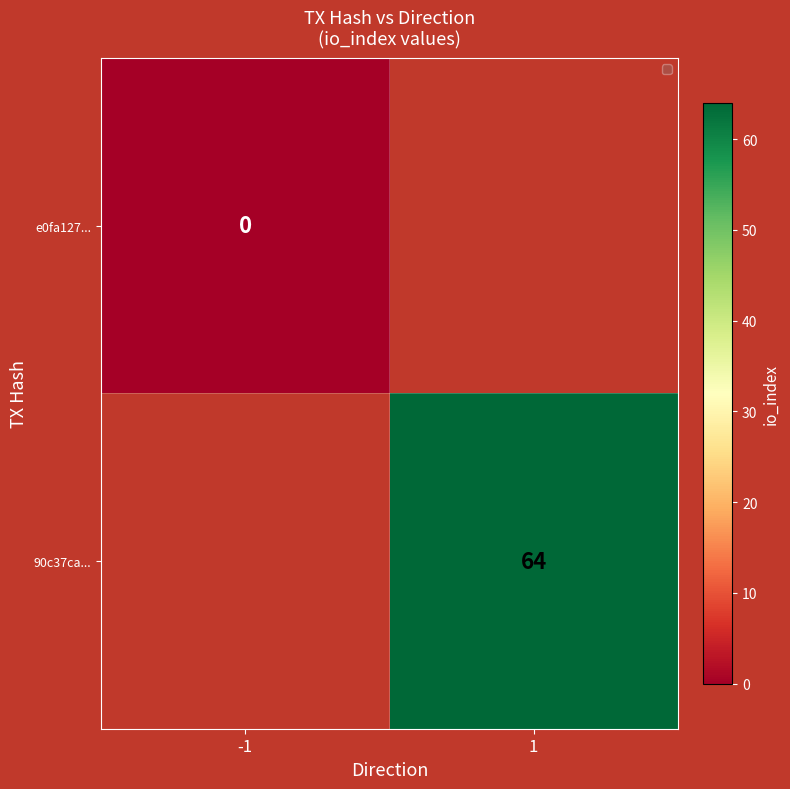

Is the value of e0fa127... at -1 greater than the value of 90c37ca... at 1?

No